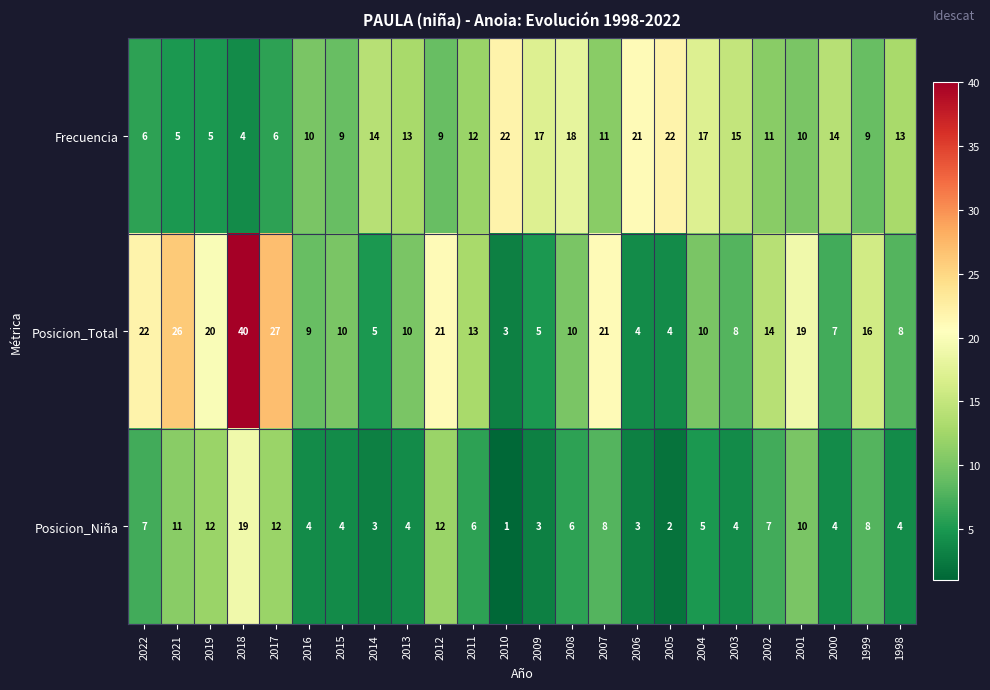

The value of Posicion_Total at 2016 is 9. True or false?

True